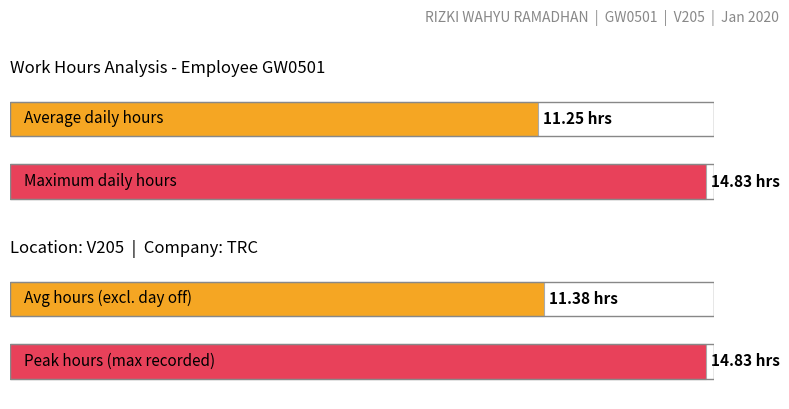

What is the greatest value displayed?

14.8